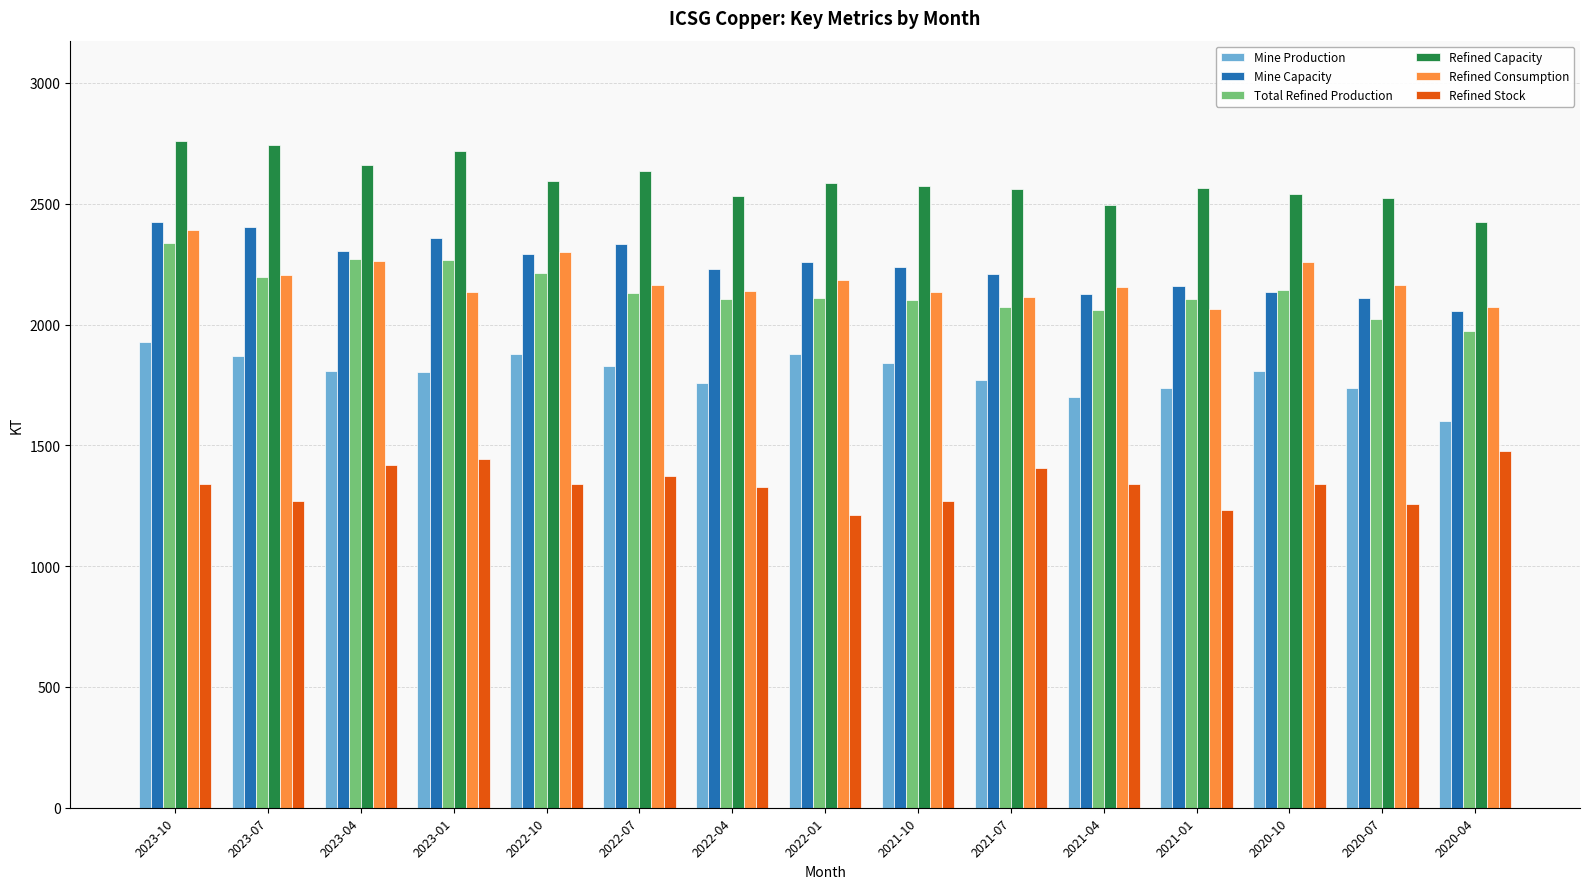

What are all the series names shown in the legend?

Mine Production, Mine Capacity, Total Refined Production, Refined Capacity, Refined Consumption, Refined Stock